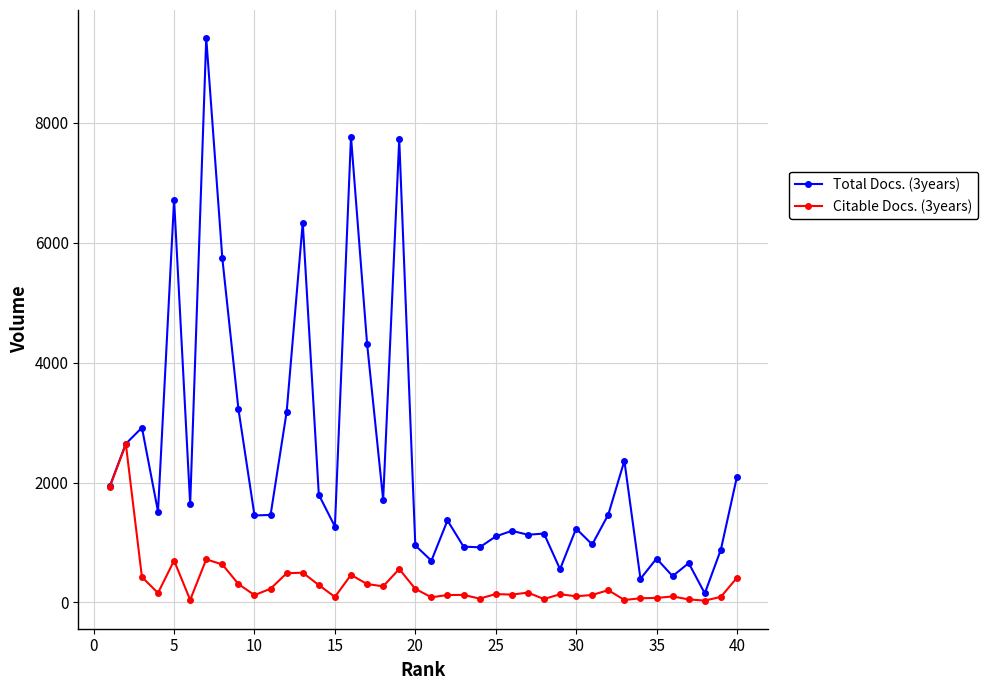

Which series has the largest total across all categories?

Total Docs. (3years)